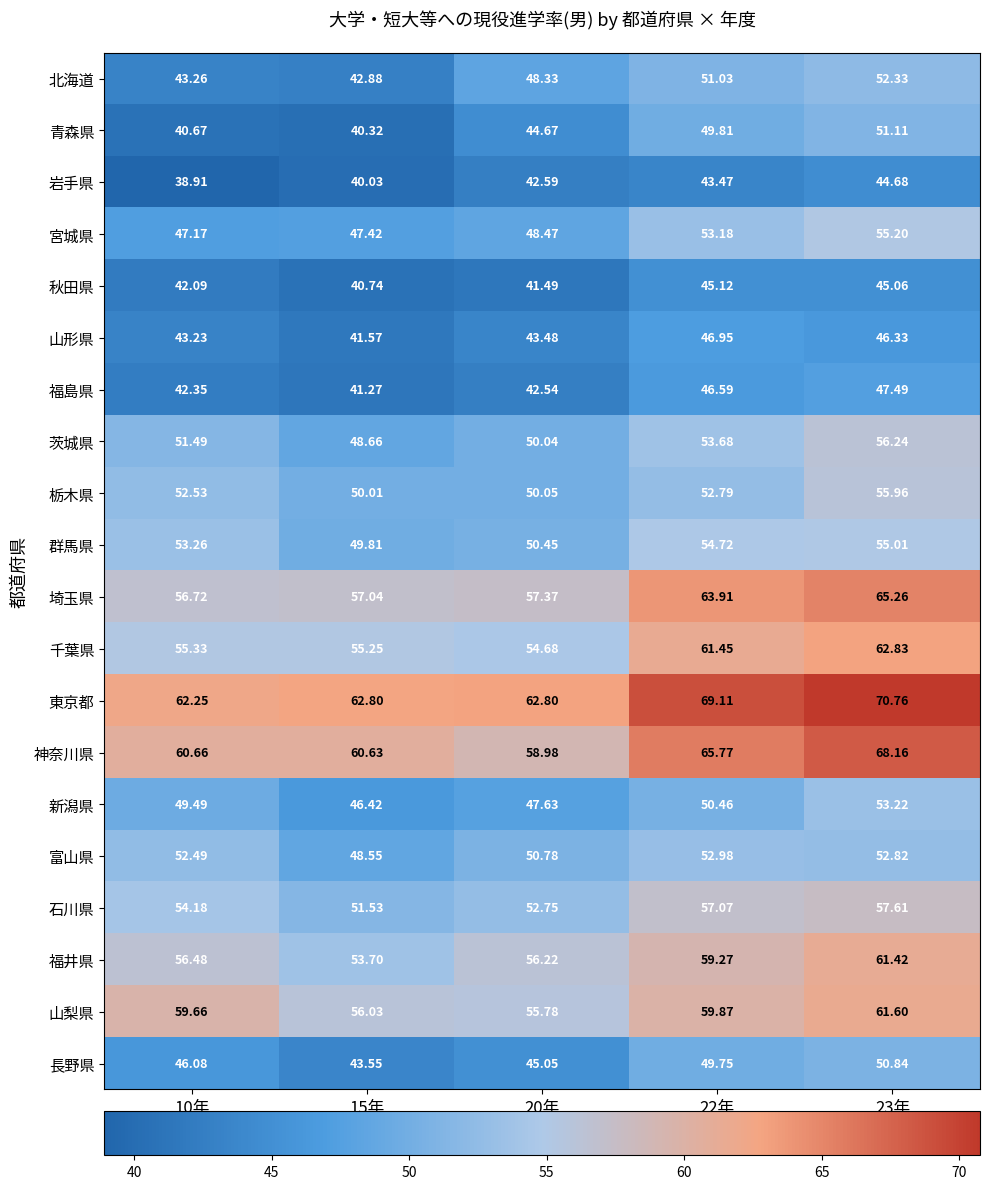

Which series has the widest spread of values?

青森県